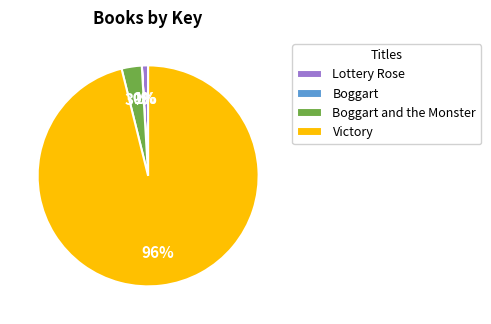

To the nearest percent, what is the average slice percentage?

25%